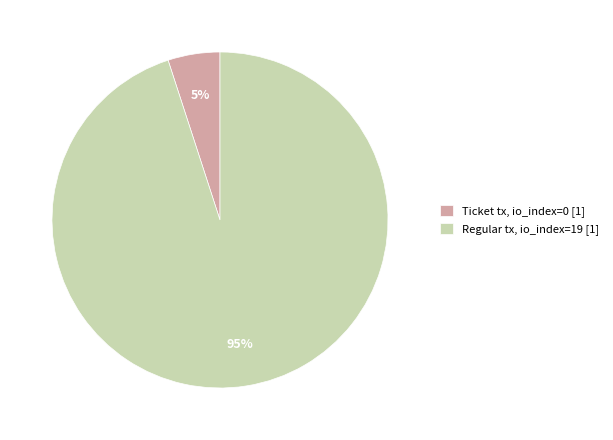

To the nearest percent, what is the difference between the Ticket tx, io_index=0 [1] and Regular tx, io_index=19 [1] slice percentages?

90%